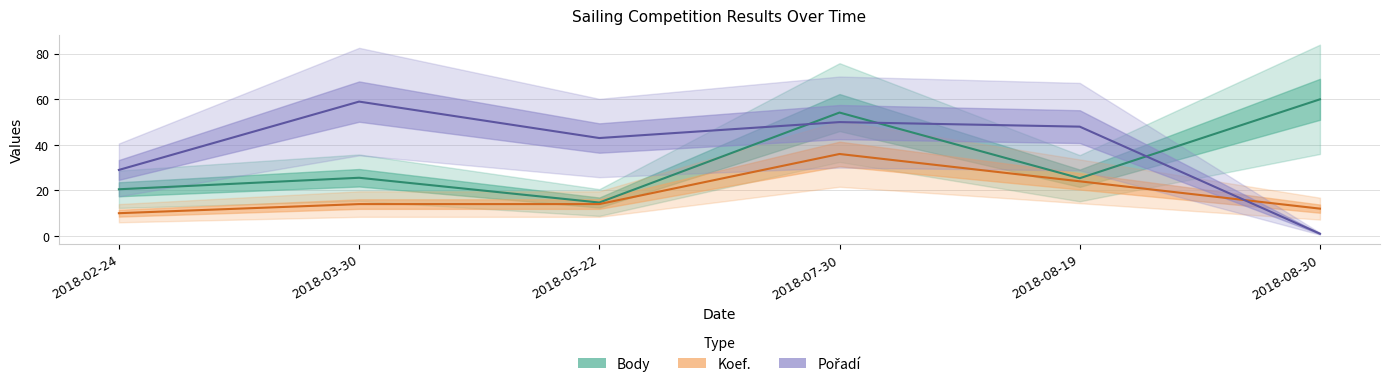

True or false: Koef. has a value of 21.4 at 2018-08-30.

False